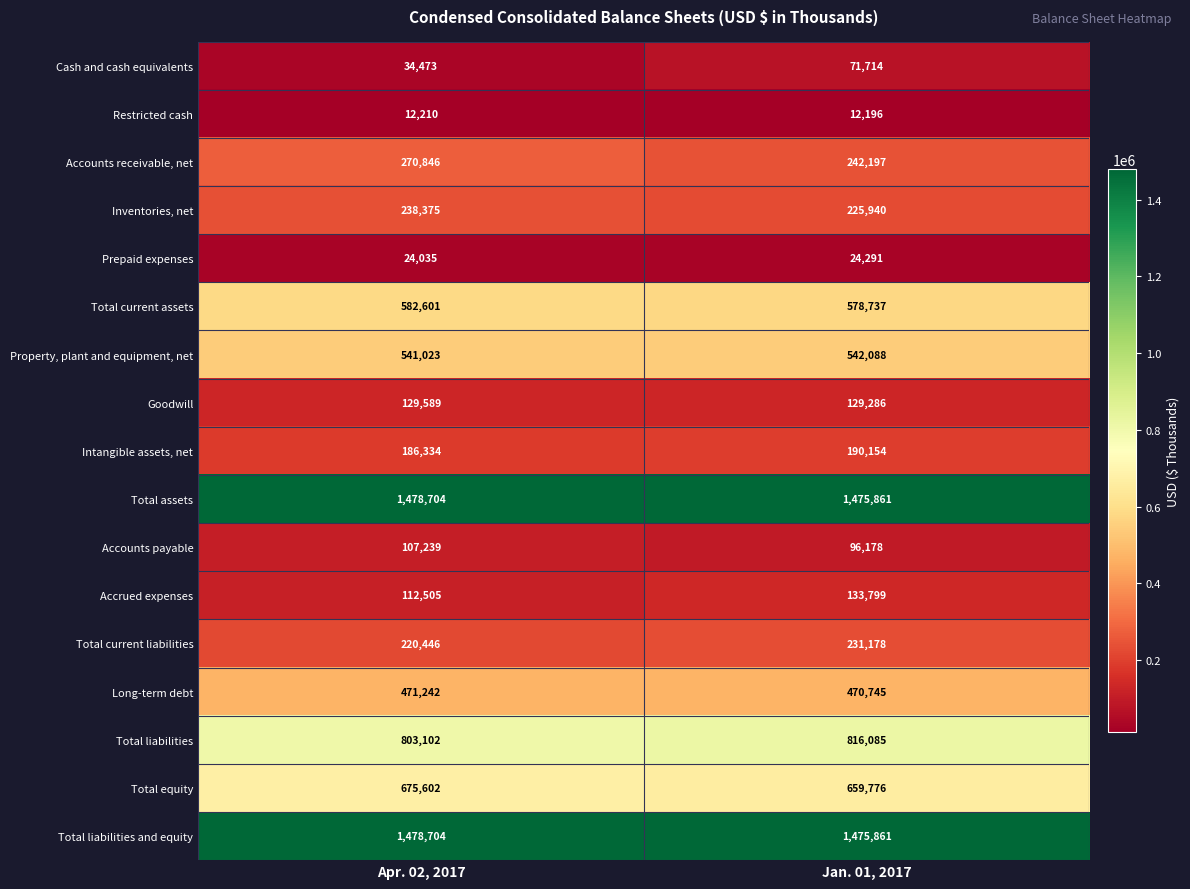

What is the average value of the Total liabilities series?

809594